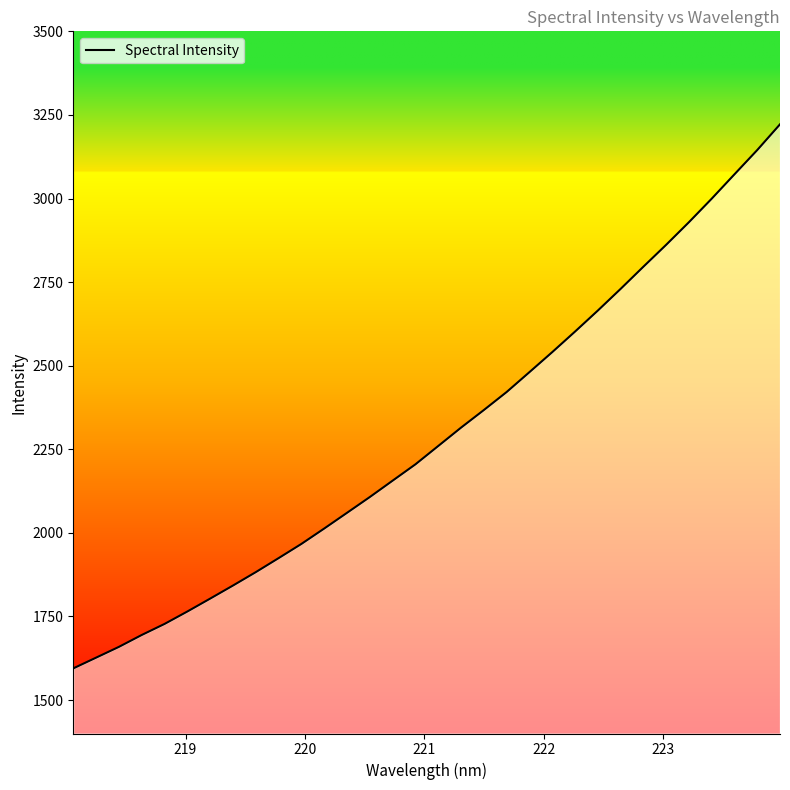

What position from the right is 220?

30